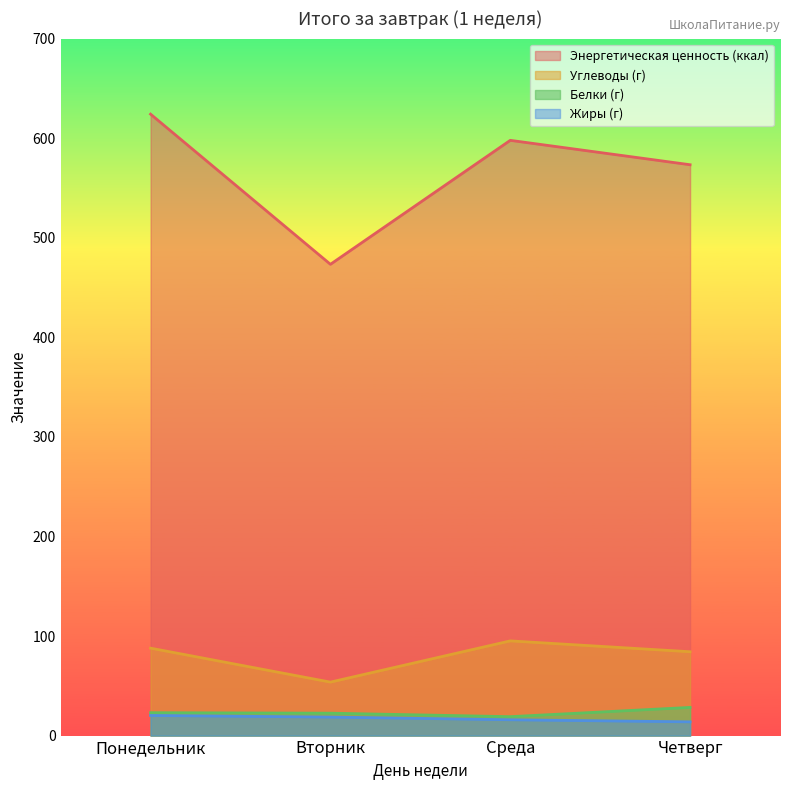

True or false: Энергетическая ценность (ккал) has a value of 573.3 at Четверг.

True